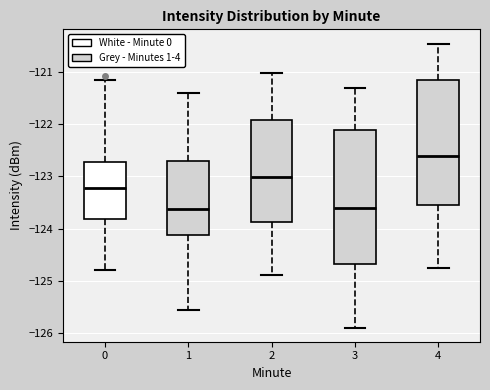

Where does the lower whisker of the box at x = 2 end on the y-axis? The values are not printed on the chart, so give them approximately, as read against the axis.

-124.9